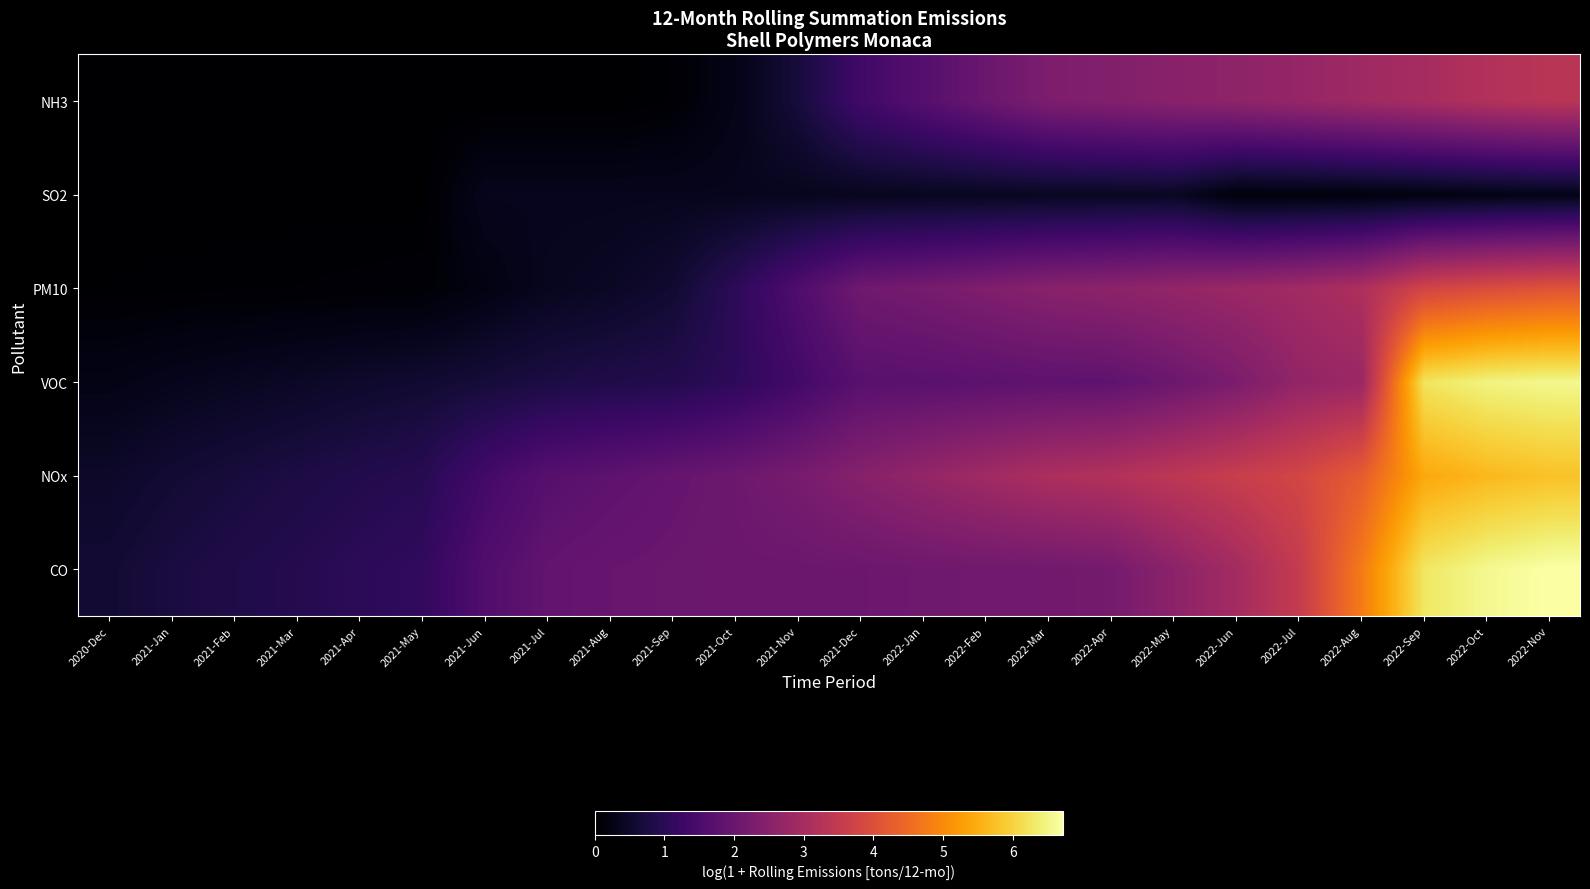

Between 2022-Feb and 2021-Sep, which is larger?

2022-Feb